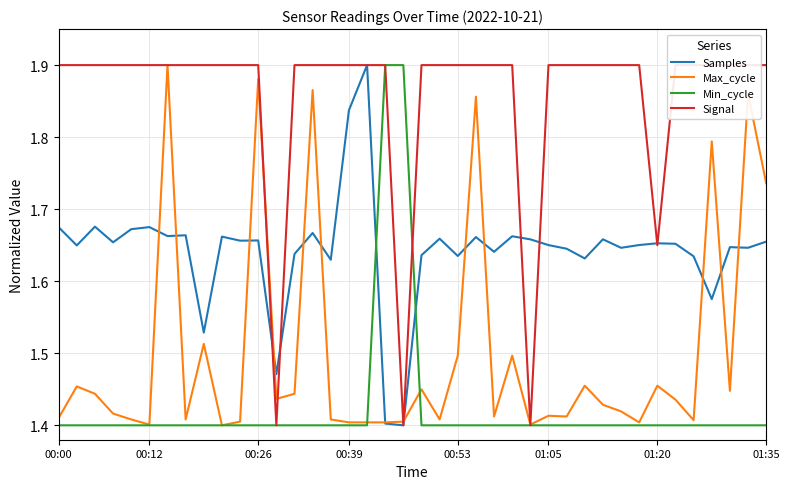

The value of Max_cycle at 00:39 is 1.4. True or false?

True